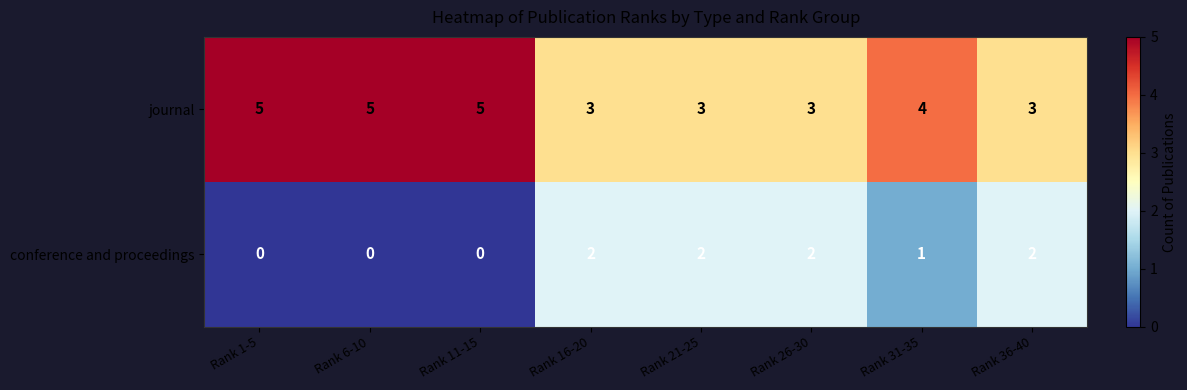

At which label is journal closest to 4?

Rank 31-35